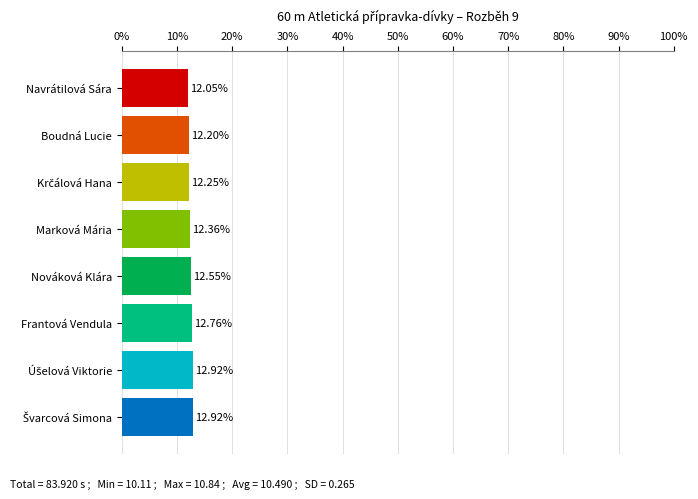

What is the change in value from Navrátilová Sára to Marková Mária?

+0.3